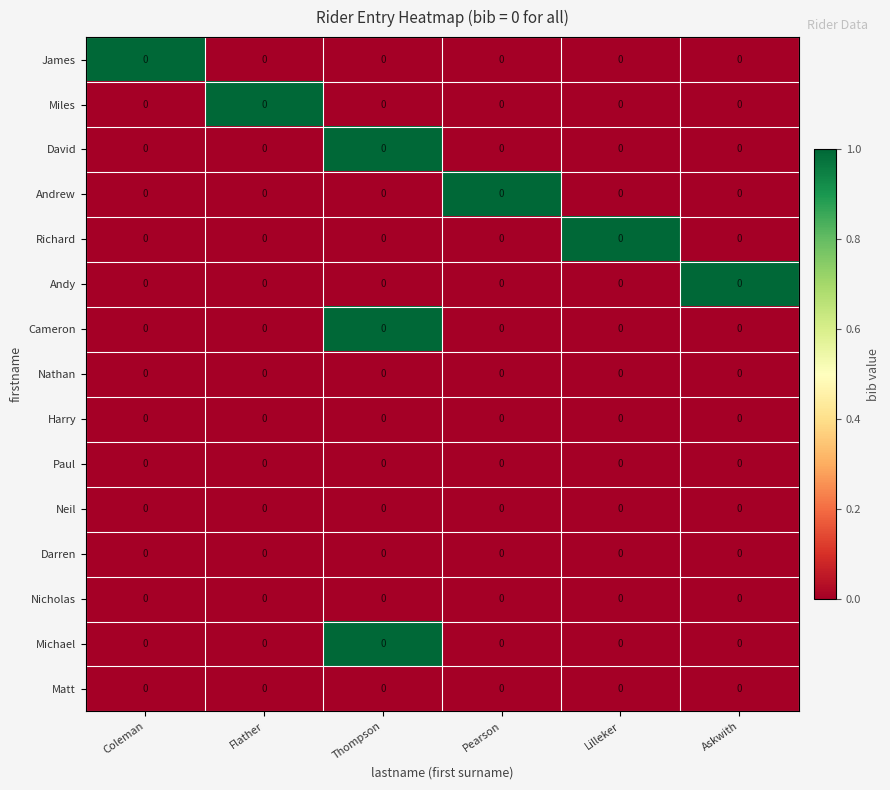

What is the sum of all row_0 values?

1